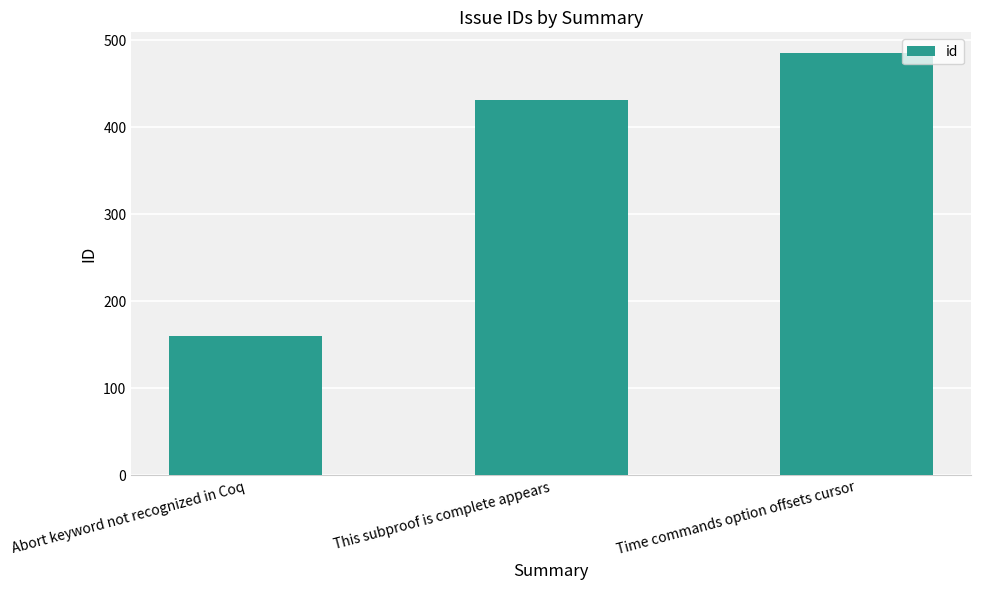

What is the label of the 2nd bar from the left?

This subproof is complete appears